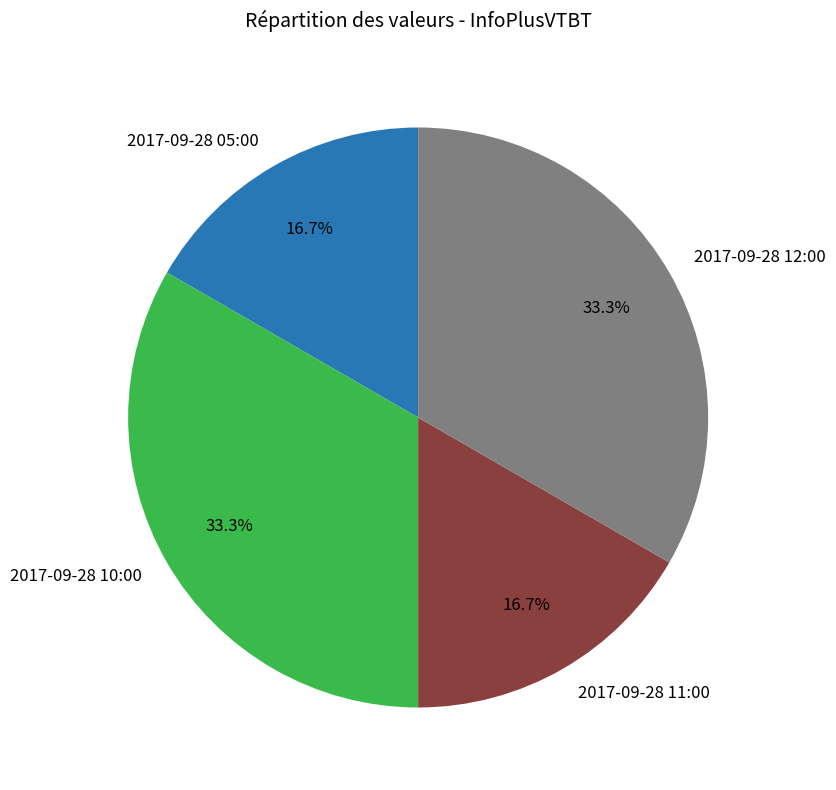

Do 2017-09-28 12:00 and 2017-09-28 10:00 together represent more than half of the pie?

Yes